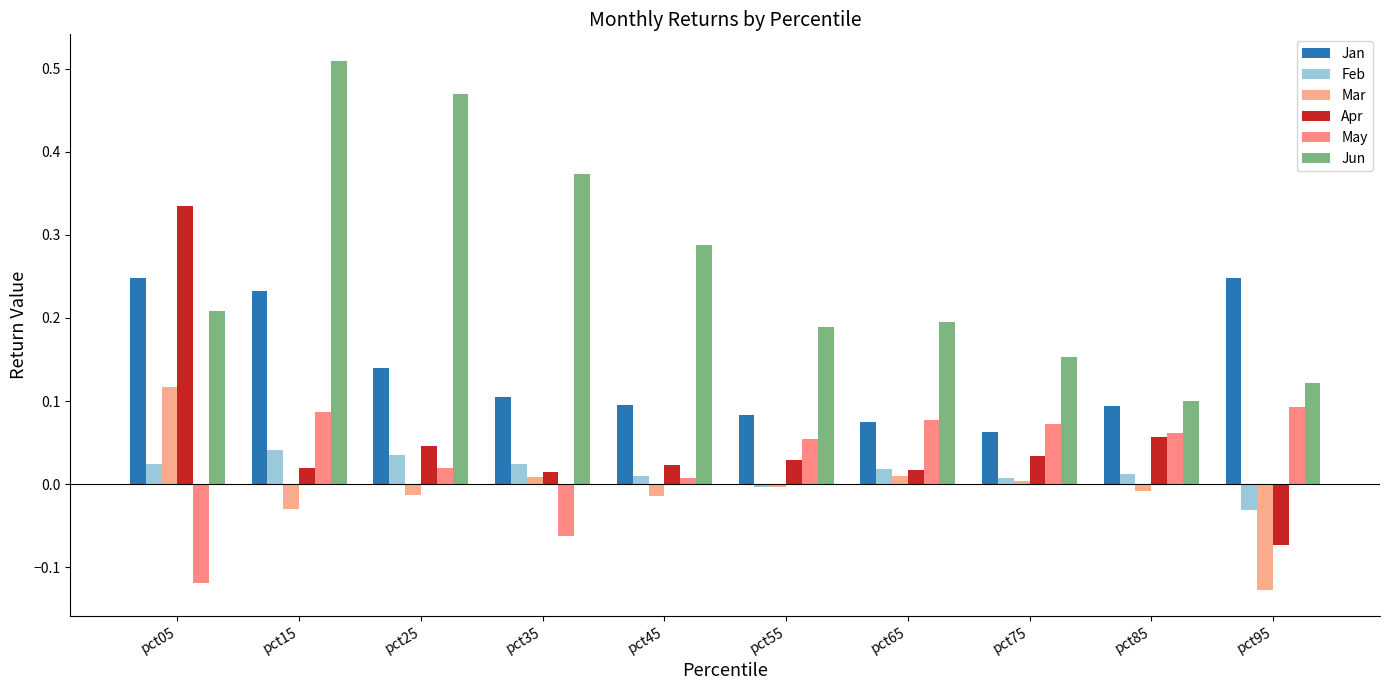

Is the value of Jan at pct45 greater than the value of Mar at pct75?

Yes